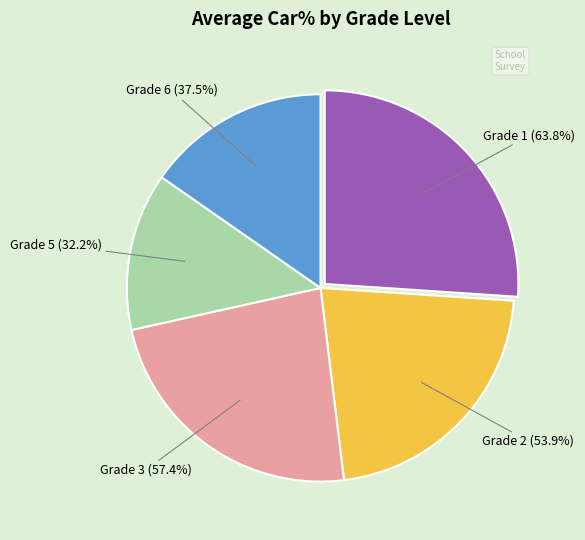

Does 17 represent more than half of the total?

No